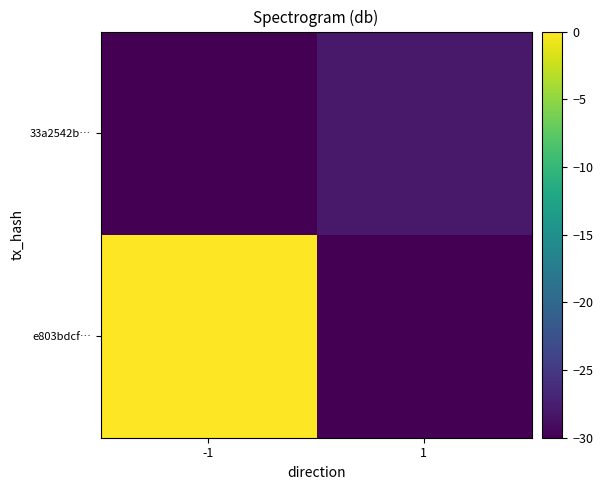

Reading right to left, transcribe all the data shown in this chart.

e803bdcf…: 1=-30.0	-1=0.0
33a2542b…: 1=-27.9	-1=-30.0